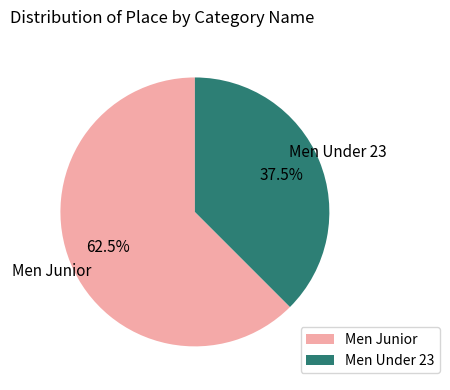

Does Men Junior represent more than half of the total?

Yes